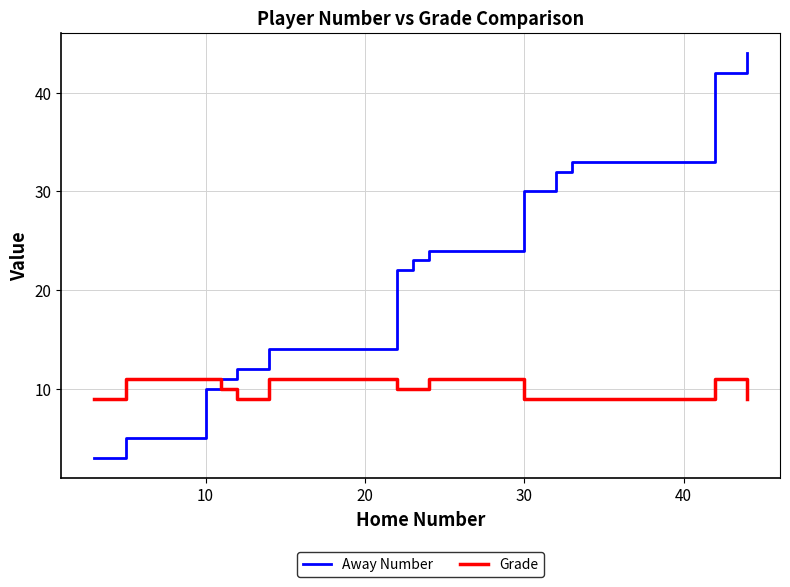

Is the value of Away Number at 30 greater than the value of Grade at 50?

No